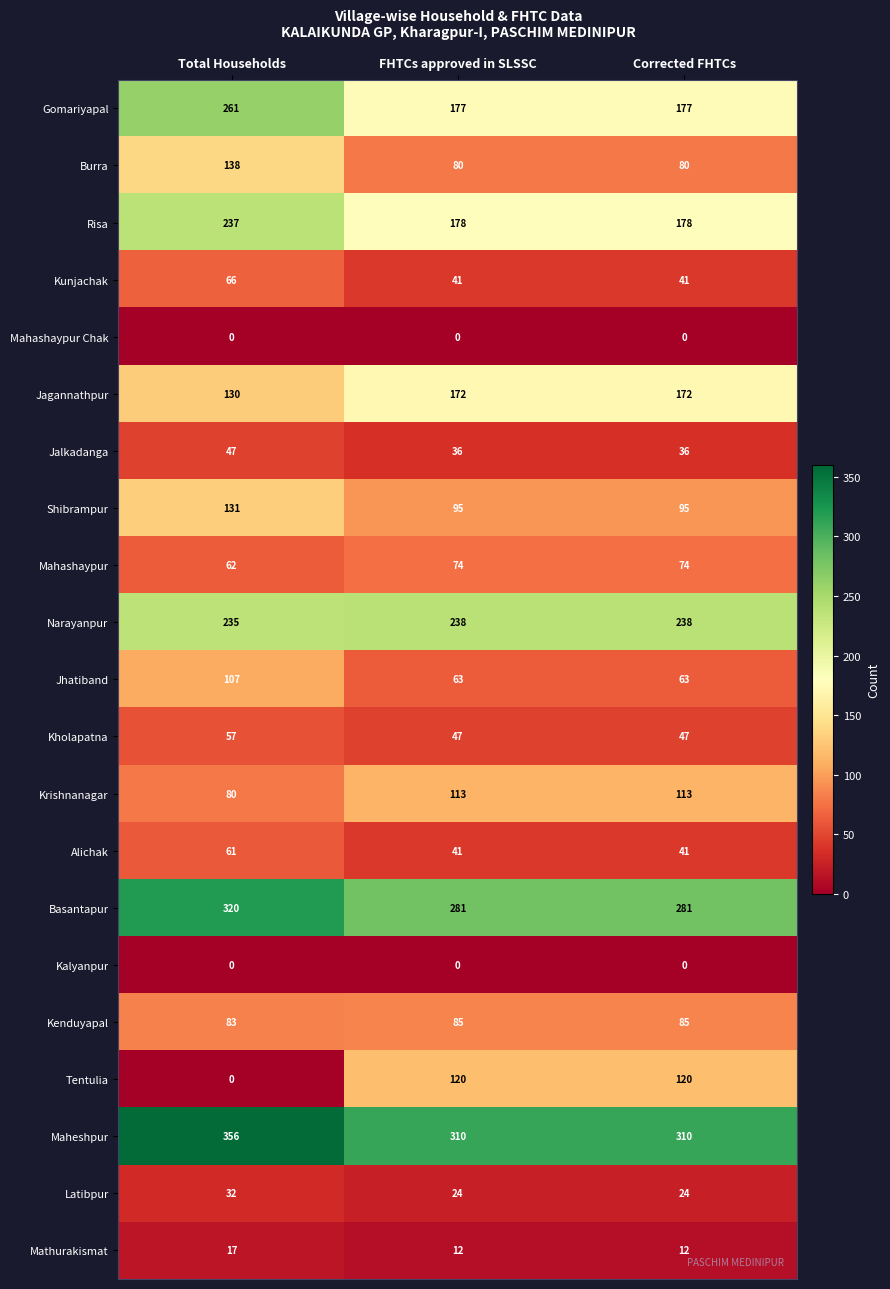

At how many categories does at least one series exceed 35?

3